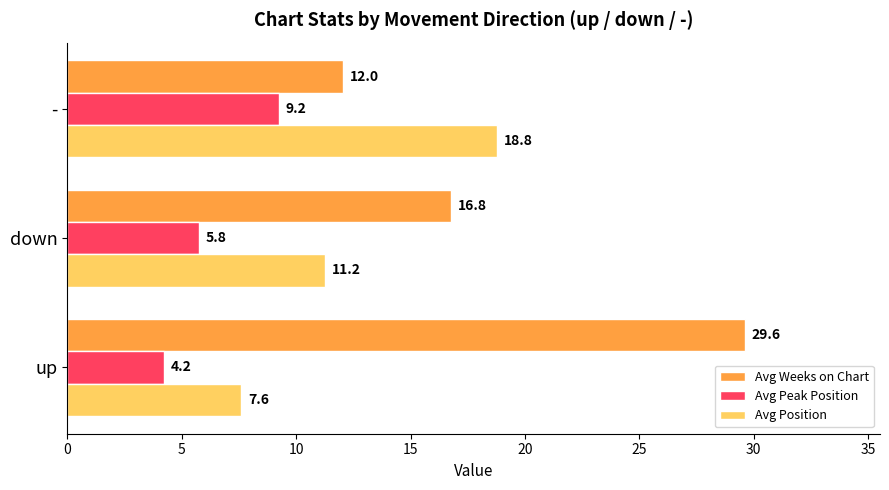

List the labels in order of Avg Position value, largest first.

-, down, up